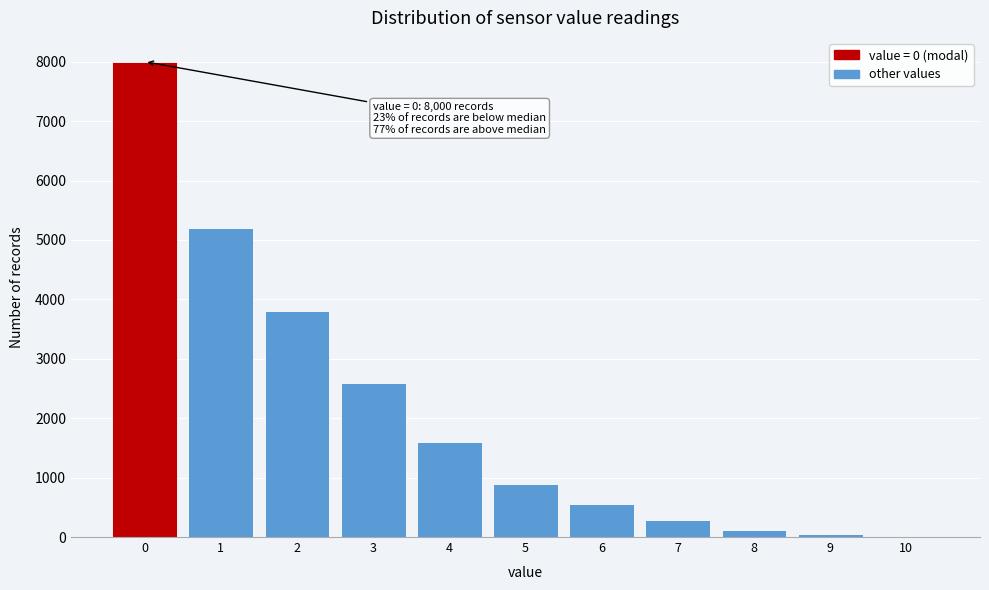

What is the sum of all values?

23120